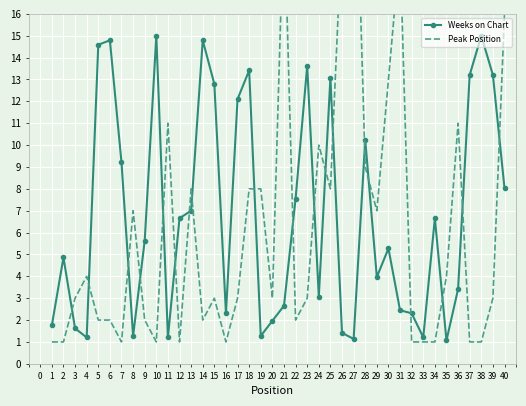

What is the value of the Weeks on Chart point at the 33rd from the left?

1.2